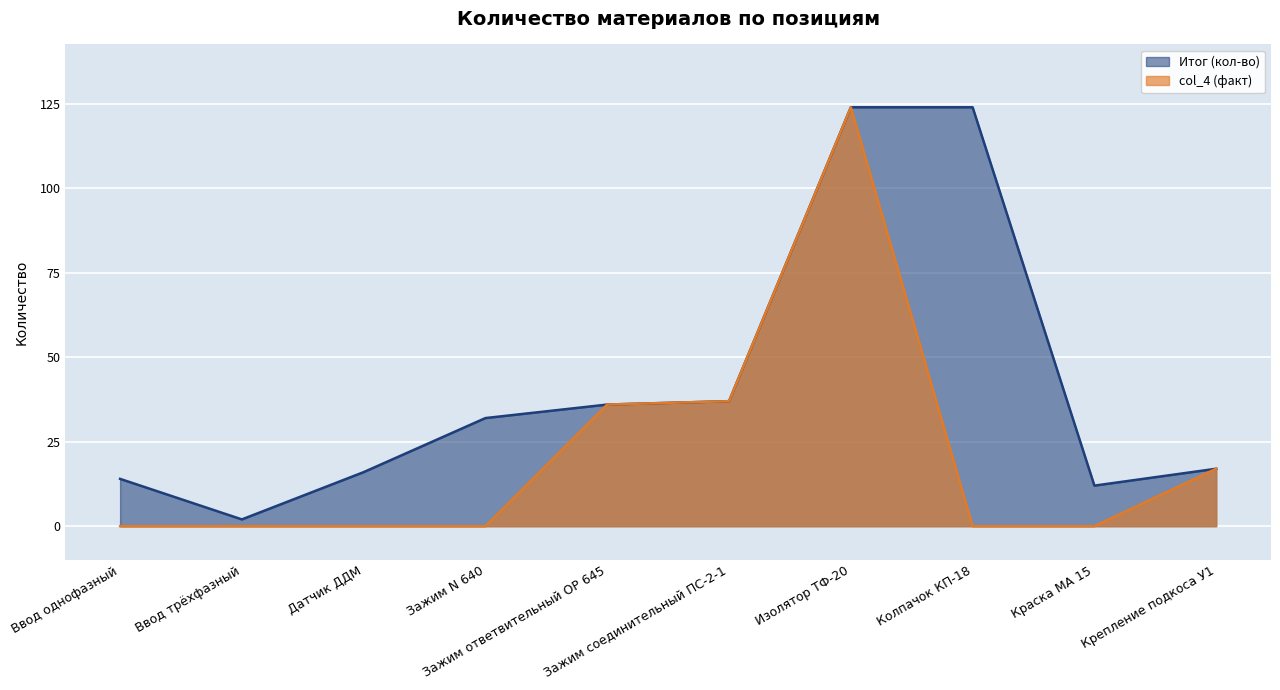

Which series has the largest total across all categories?

Итог (кол-во)